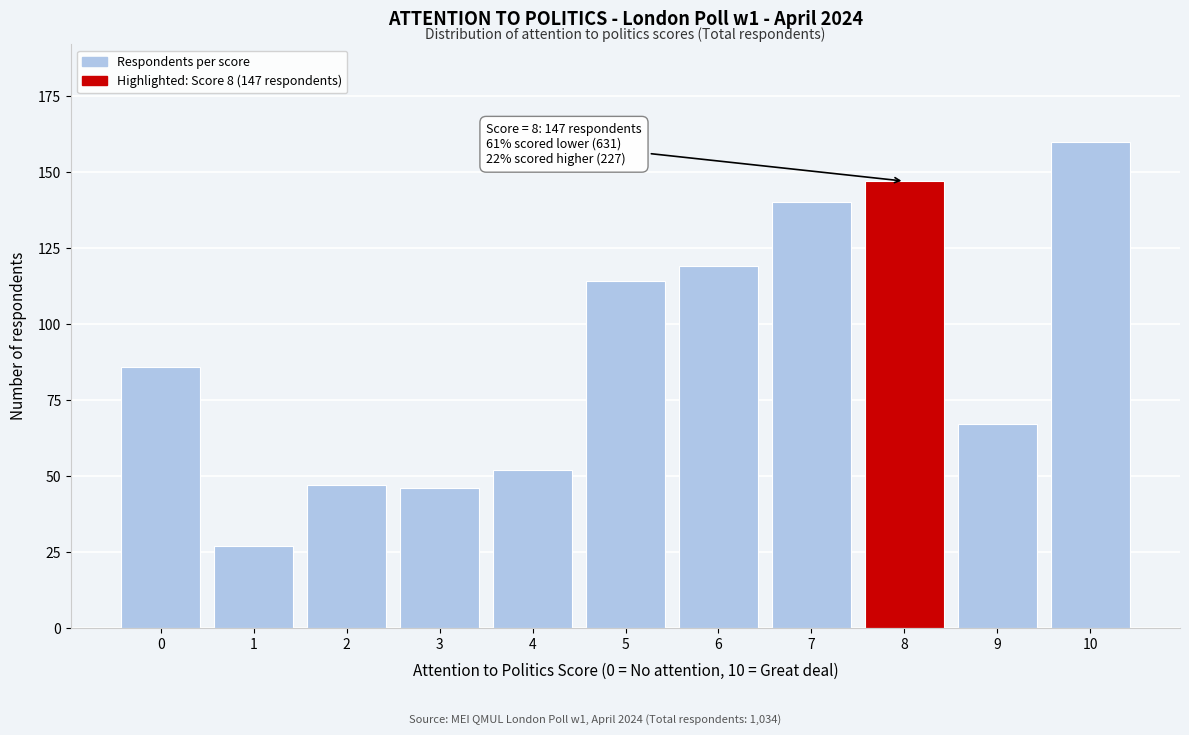

Reading left to right, list all the values displayed in this chart.

0=86	1=27	2=47	3=46	4=52	5=114	6=119	7=140	8=147	9=67	10=160